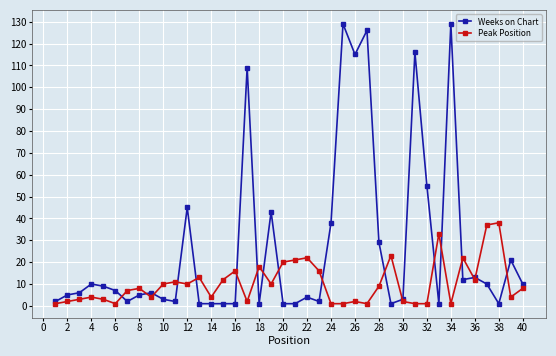

Which series has the largest total across all categories?

Weeks on Chart